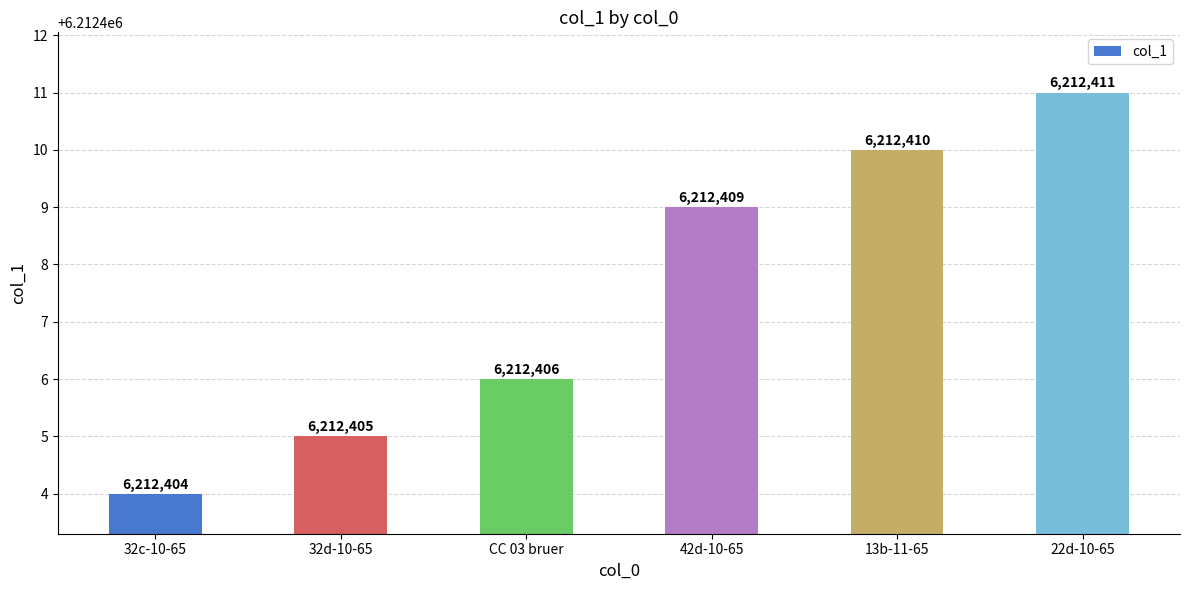

Reading left to right, list all the values displayed in this chart.

6212404	6212405	6212406	6212409	6212410	6212411